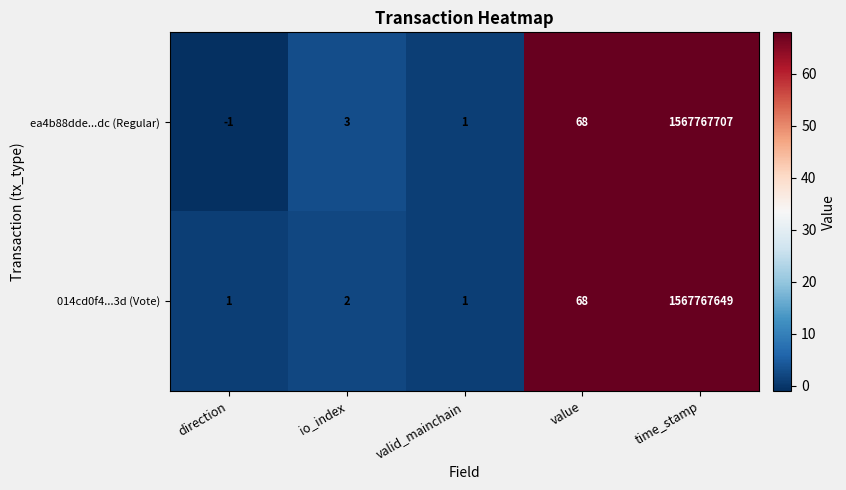

What value does the ea4b88dde...dc (Regular) series have at value?

68